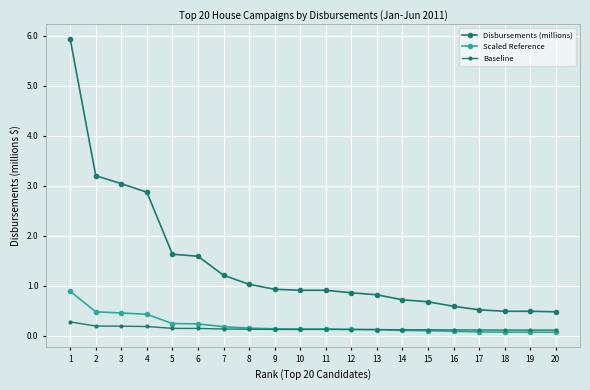

Is the value of Baseline at 19 greater than the value of Disbursements (millions) at 2?

No